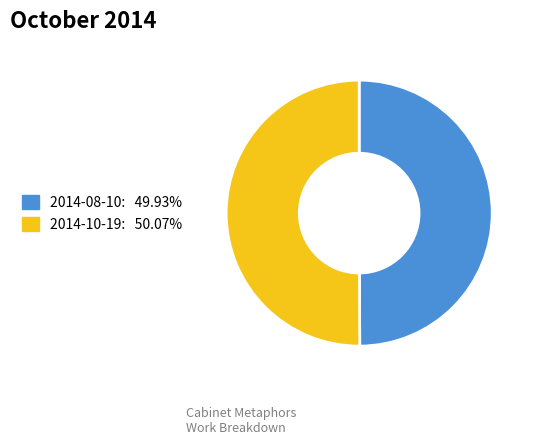

Which slice is the smallest?

2014-08-10 07:42:11 UTC